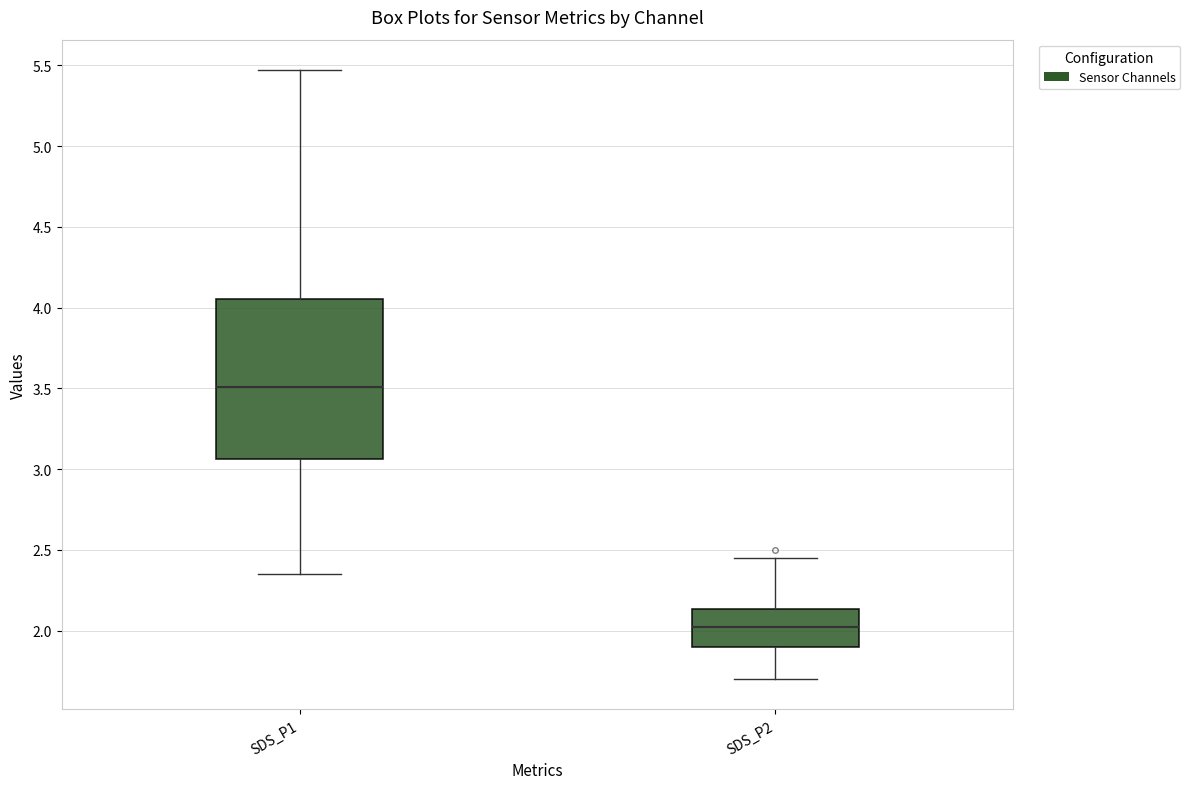

Where does the median line of the box for SDS_P2 sit on the y-axis? The values are not printed on the chart, so give them approximately, as read against the axis.

2.05